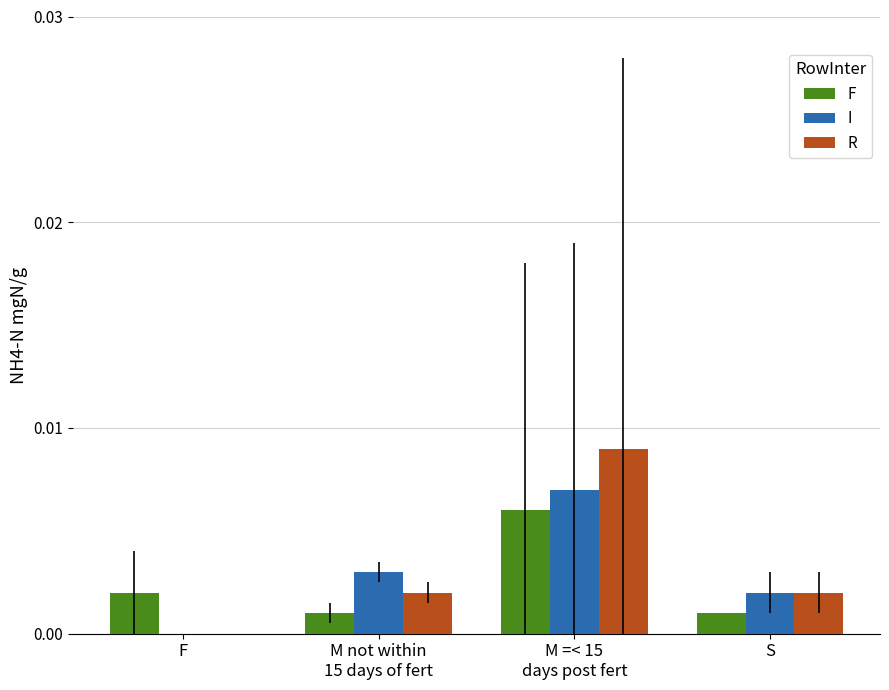

How many values in I are above zero?

3